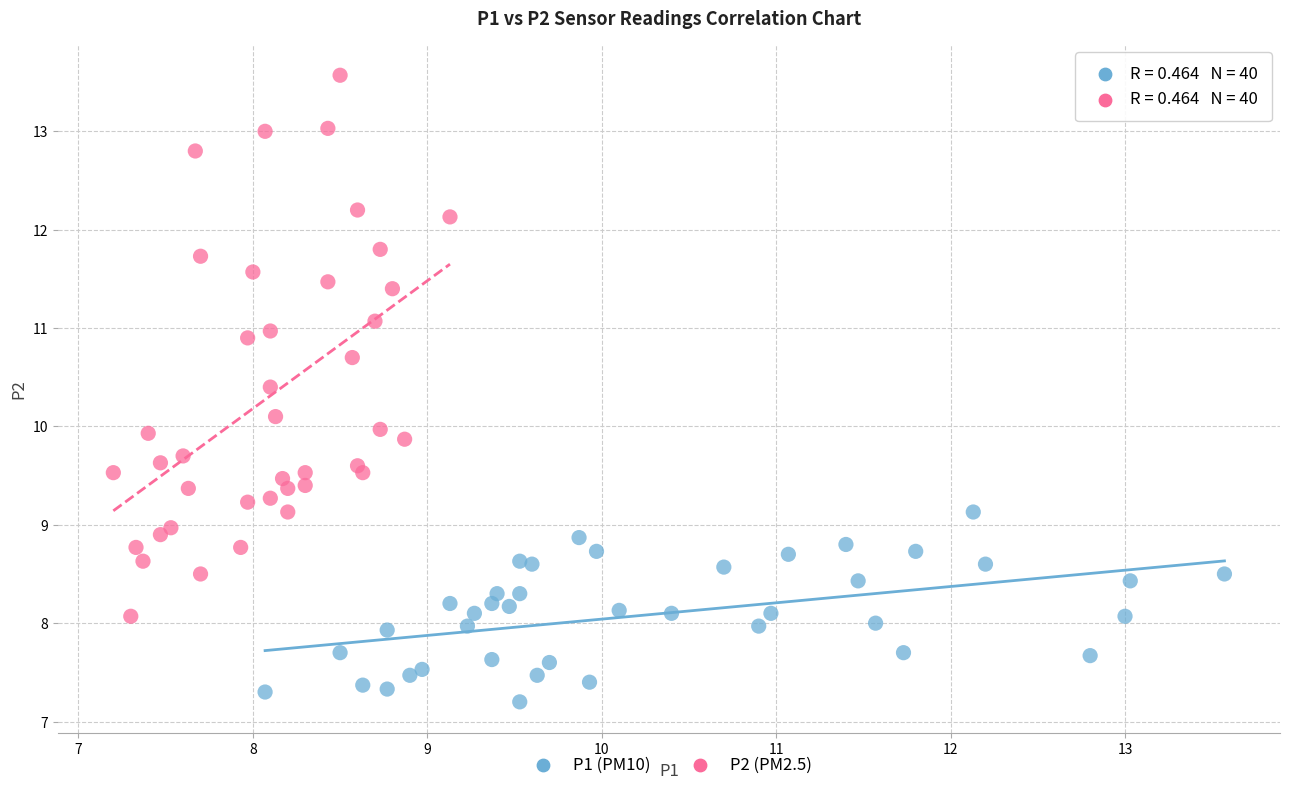

Which series reaches the minimum Y coordinate?

P1 (PM10)